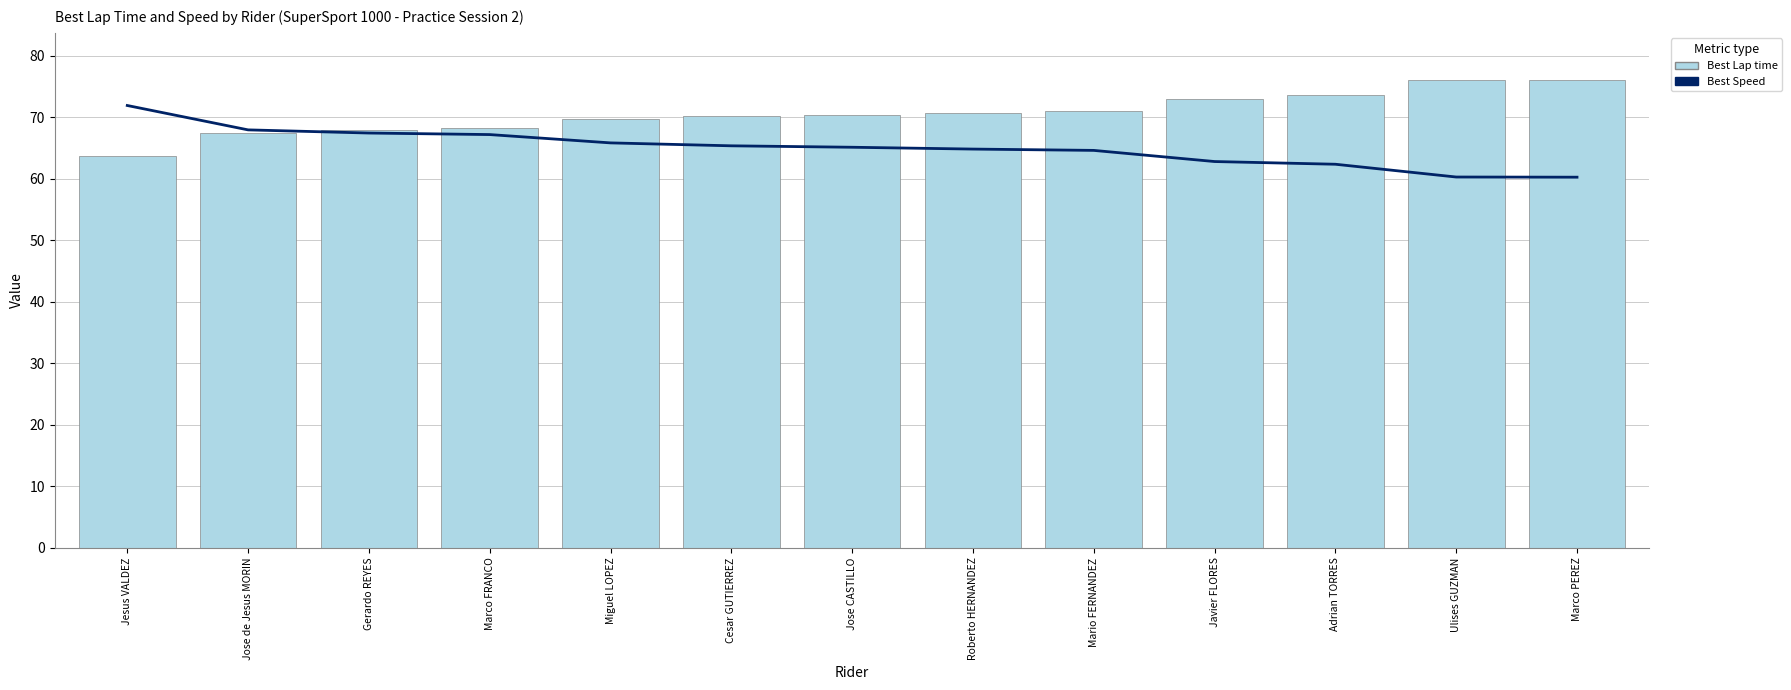

Where is Best Speed nearest to the value 66?

Miguel LOPEZ